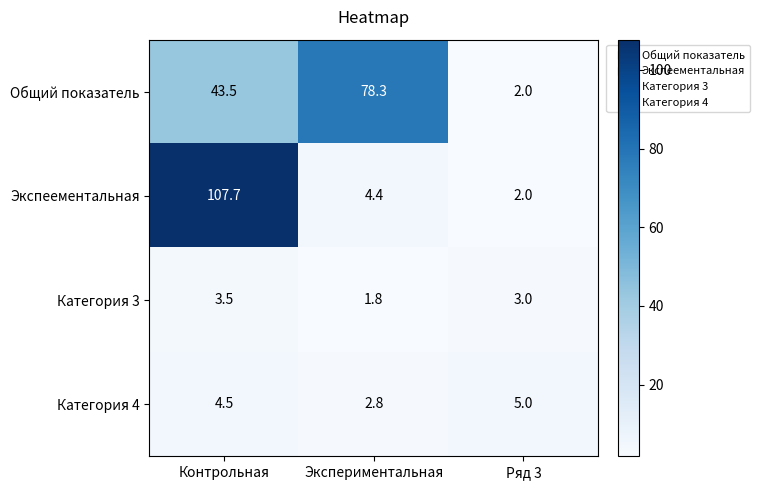

What is the sum of all Категория 3 values?

8.3